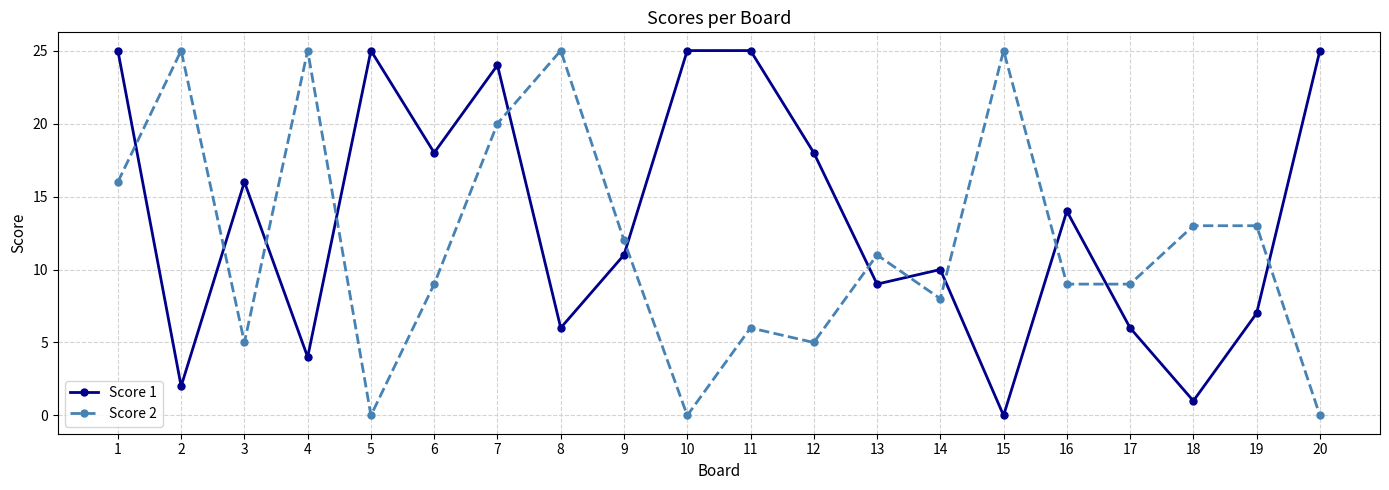

After their last crossing, which series has the higher values: Score 1 or Score 2?

Score 1